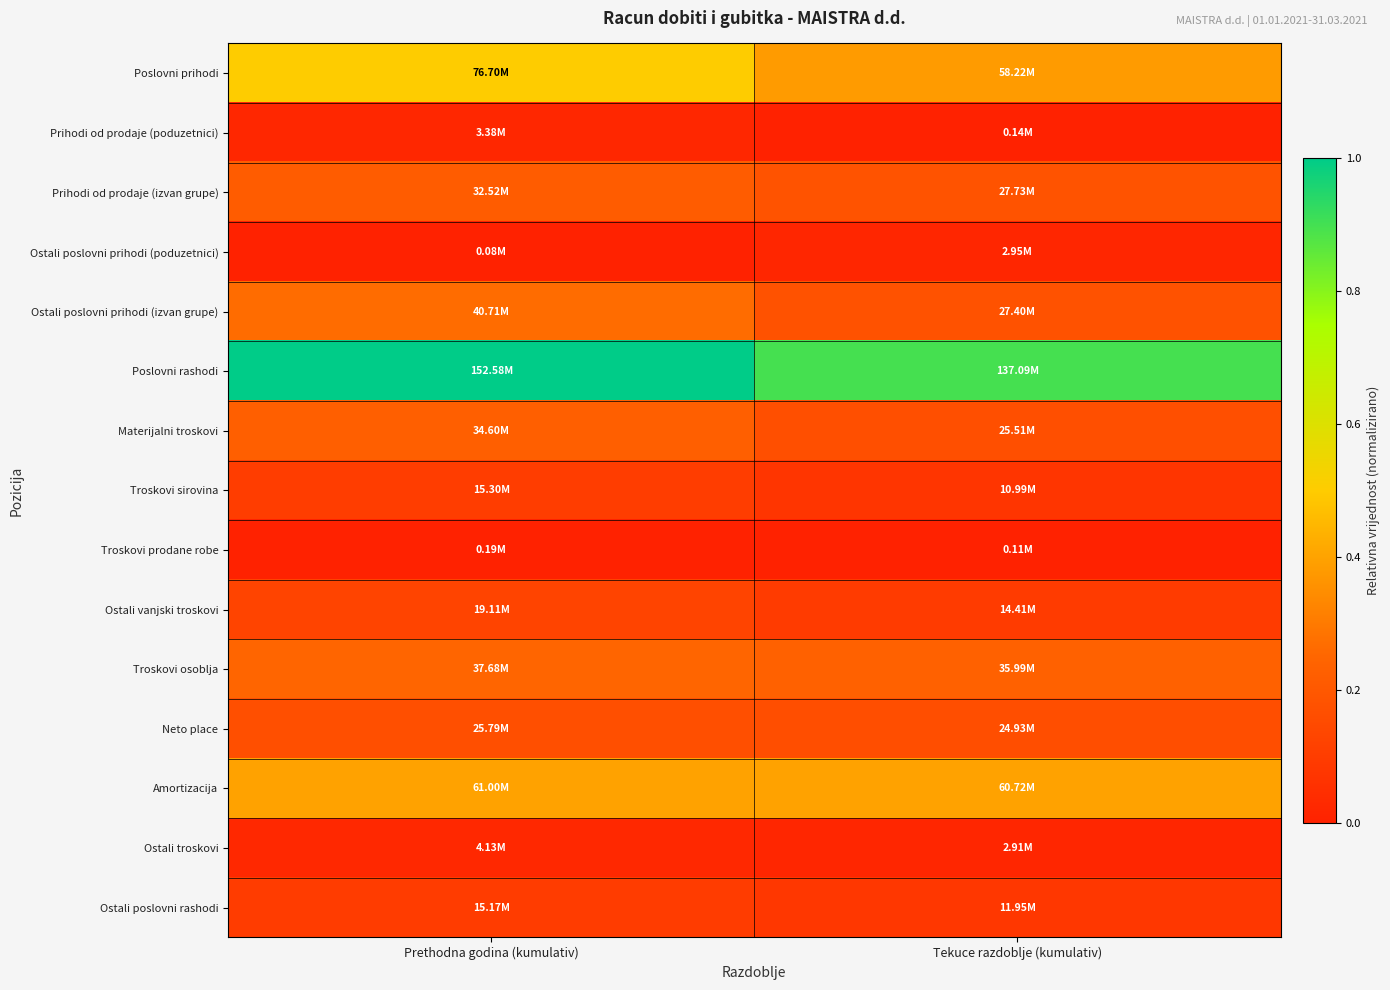

Which series changed the most between Prethodna godina (kumulativ) and Tekuce razdoblje (kumulativ)?

Poslovni prihodi